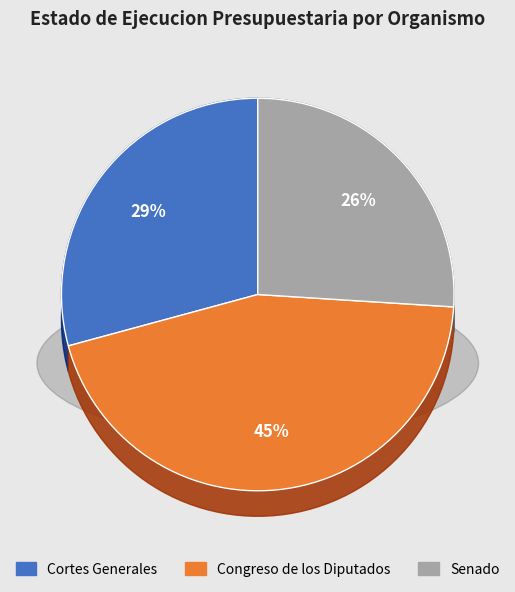

Which category has the smallest portion of the pie?

Senado